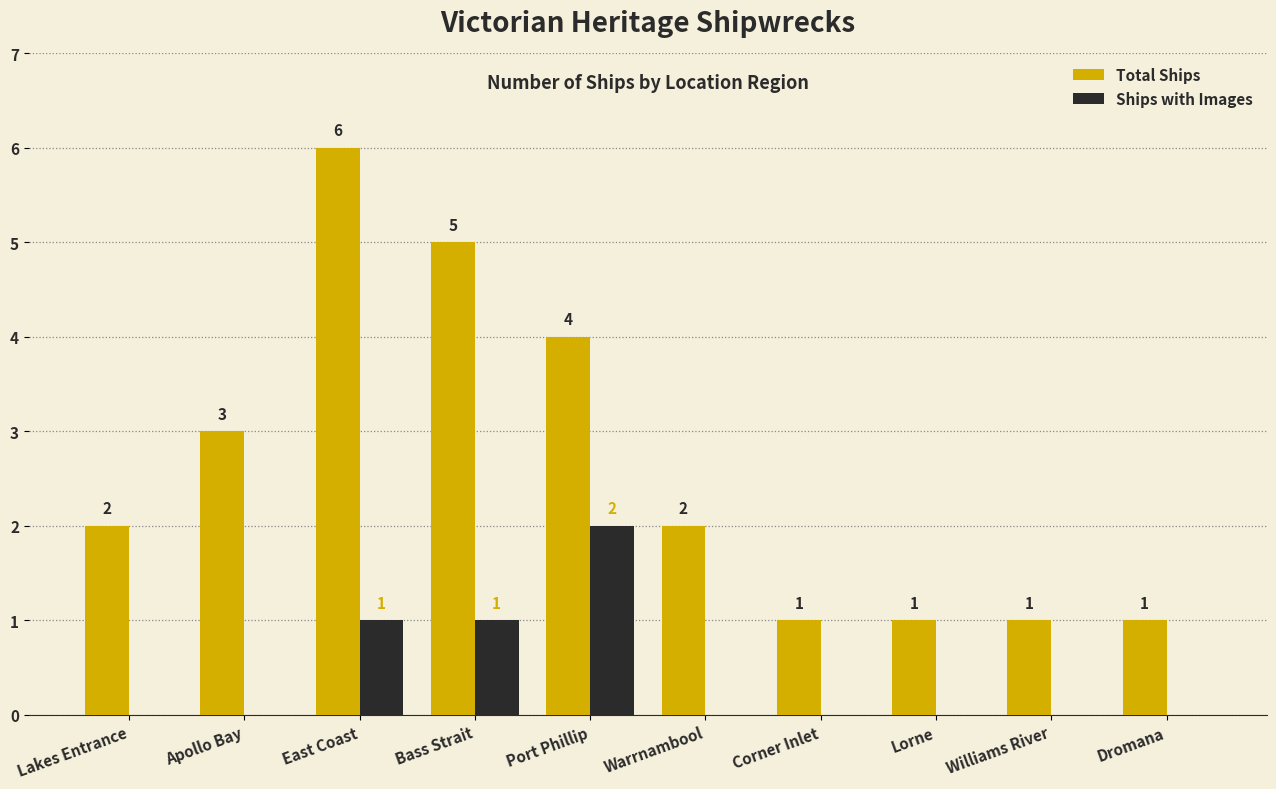

Count the number of categories in the chart.

10